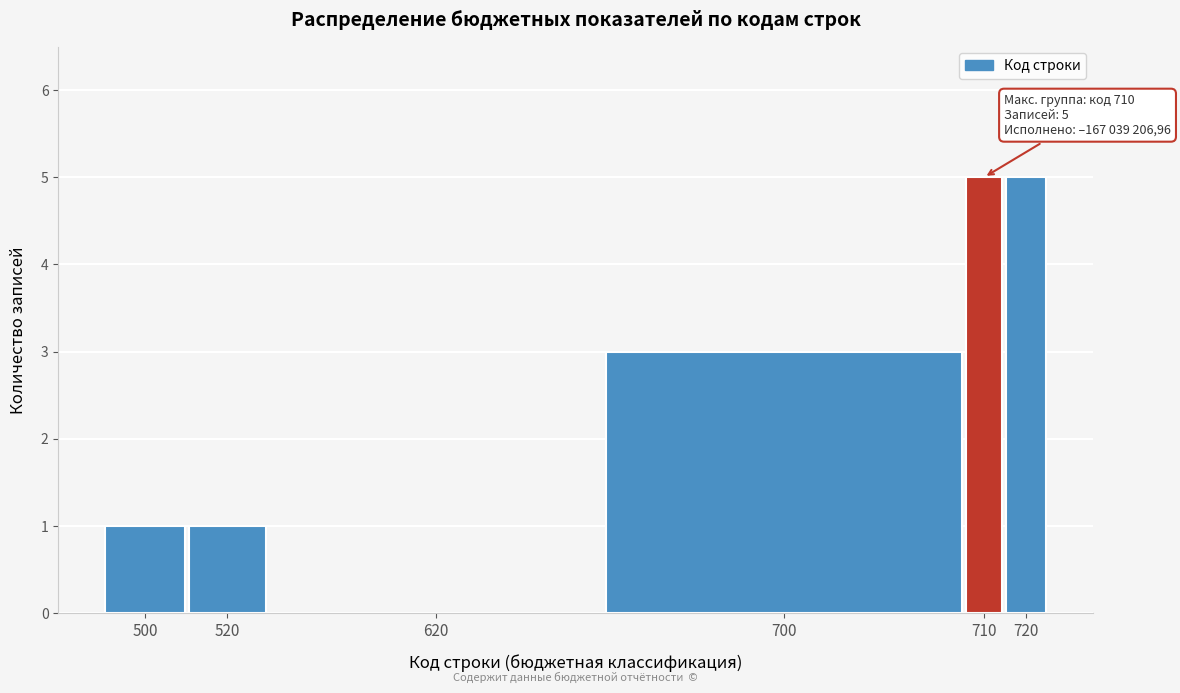

Reading left to right, what are all the values shown in this chart?

500=1	520=1	620=0	700=3	710=5	720=5